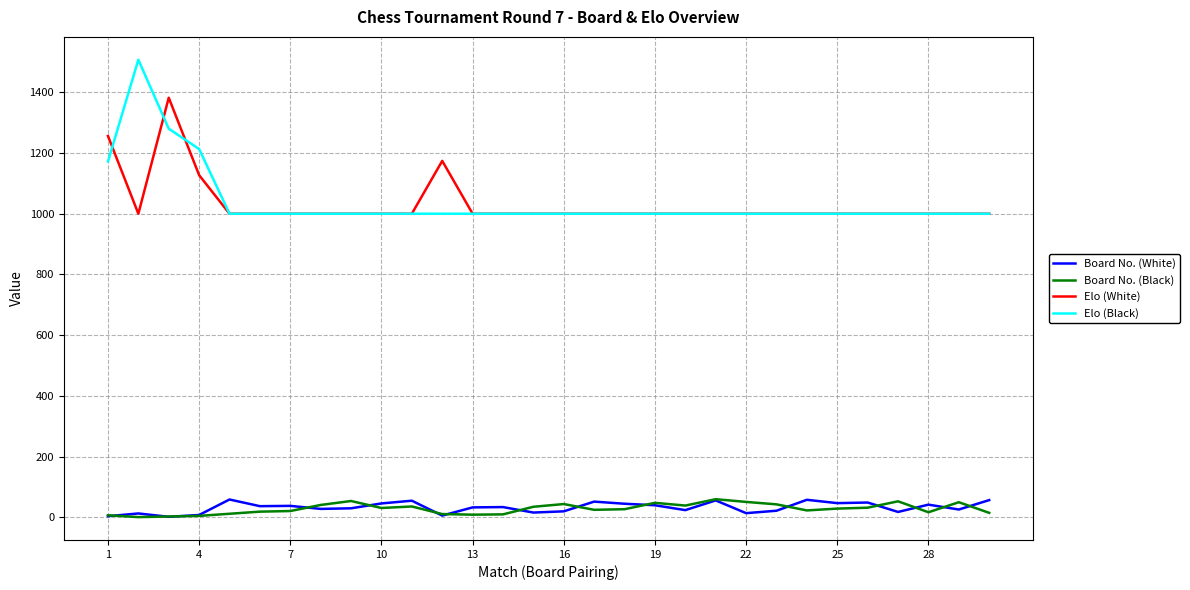

What is the maximum value shown in the chart?

1507